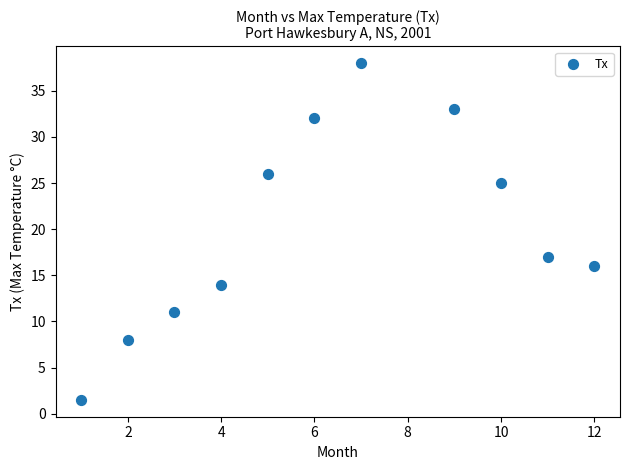

What Y value in the scatter plot is closest to 19?

17.0